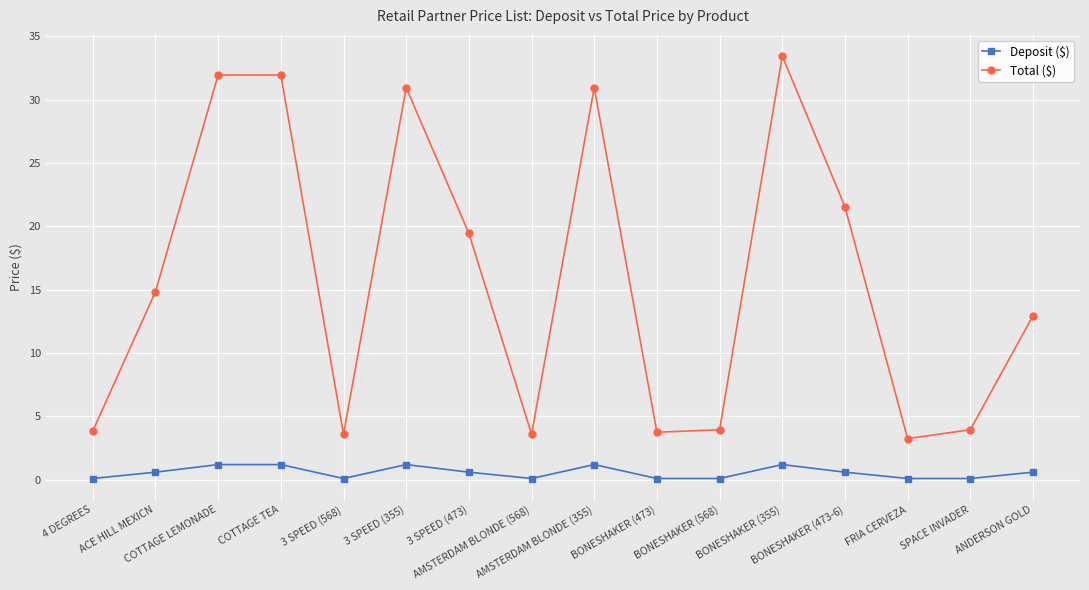

What is the approximate value of Total ($) at BONESHAKER (473-6)?

21.6